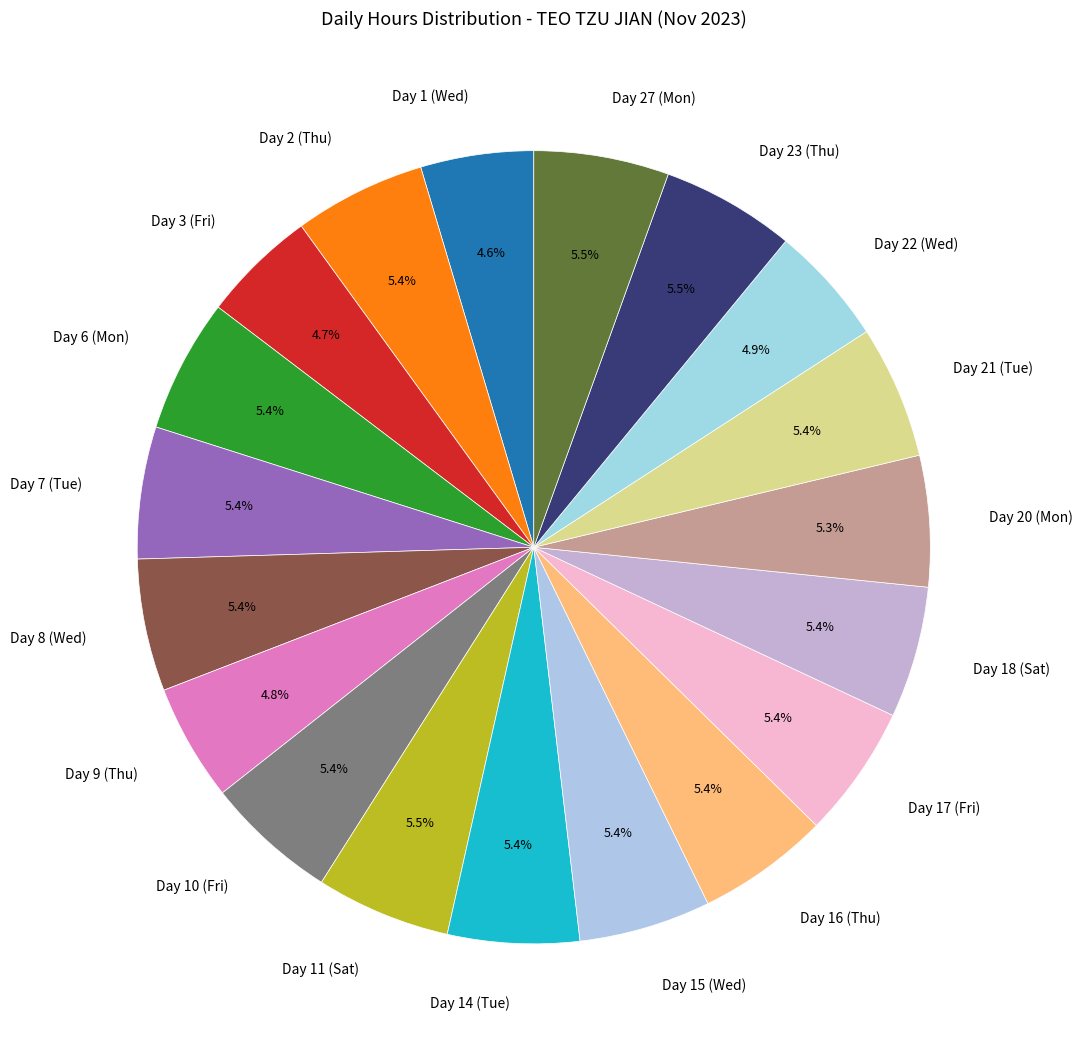

Count the number of slices in the pie.

19